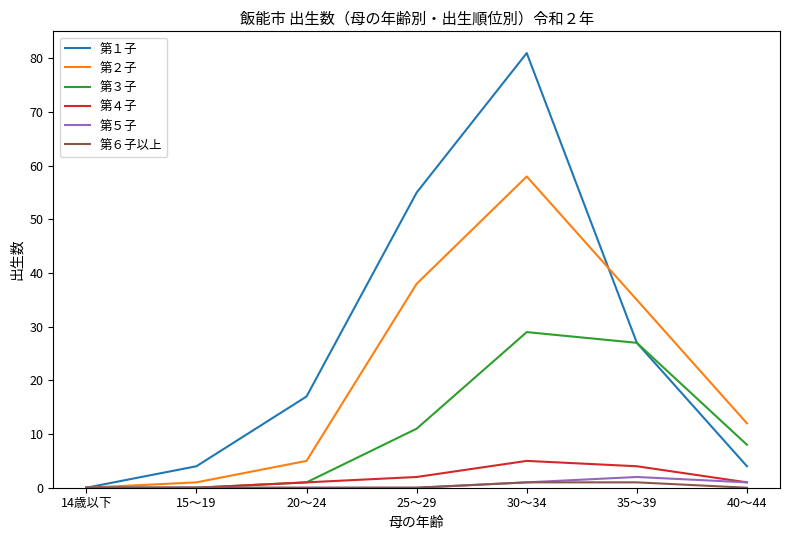

Reading left to right, extract all data points from this chart.

第１子: 14歳以下=0	15～19=4	20～24=17	25～29=55	30～34=81	35～39=27	40～44=4
第２子: 14歳以下=0	15～19=1	20～24=5	25～29=38	30～34=58	35～39=35	40～44=12
第３子: 14歳以下=0	15～19=0	20～24=1	25～29=11	30～34=29	35～39=27	40～44=8
第４子: 14歳以下=0	15～19=0	20～24=1	25～29=2	30～34=5	35～39=4	40～44=1
第５子: 14歳以下=0	15～19=0	20～24=0	25～29=0	30～34=1	35～39=2	40～44=1
第６子以上: 14歳以下=0	15～19=0	20～24=0	25～29=0	30～34=1	35～39=1	40～44=0